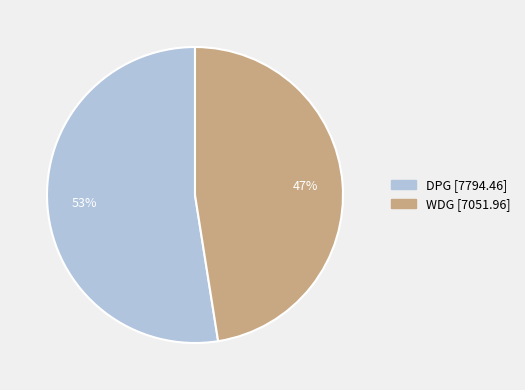

Which slice is the largest?

DPG